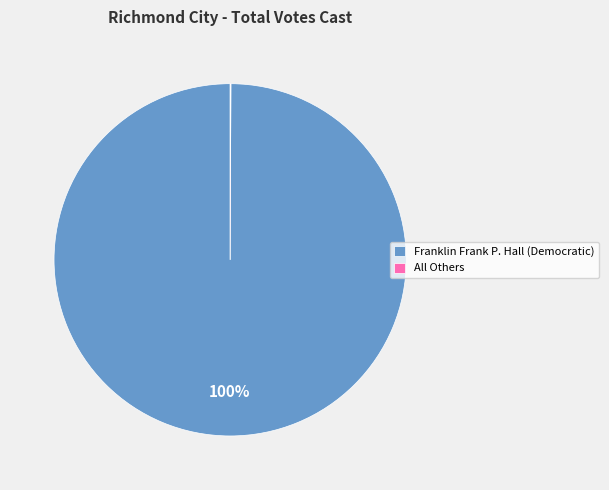

Which slice is the largest?

Franklin Frank P. Hall (Democratic)